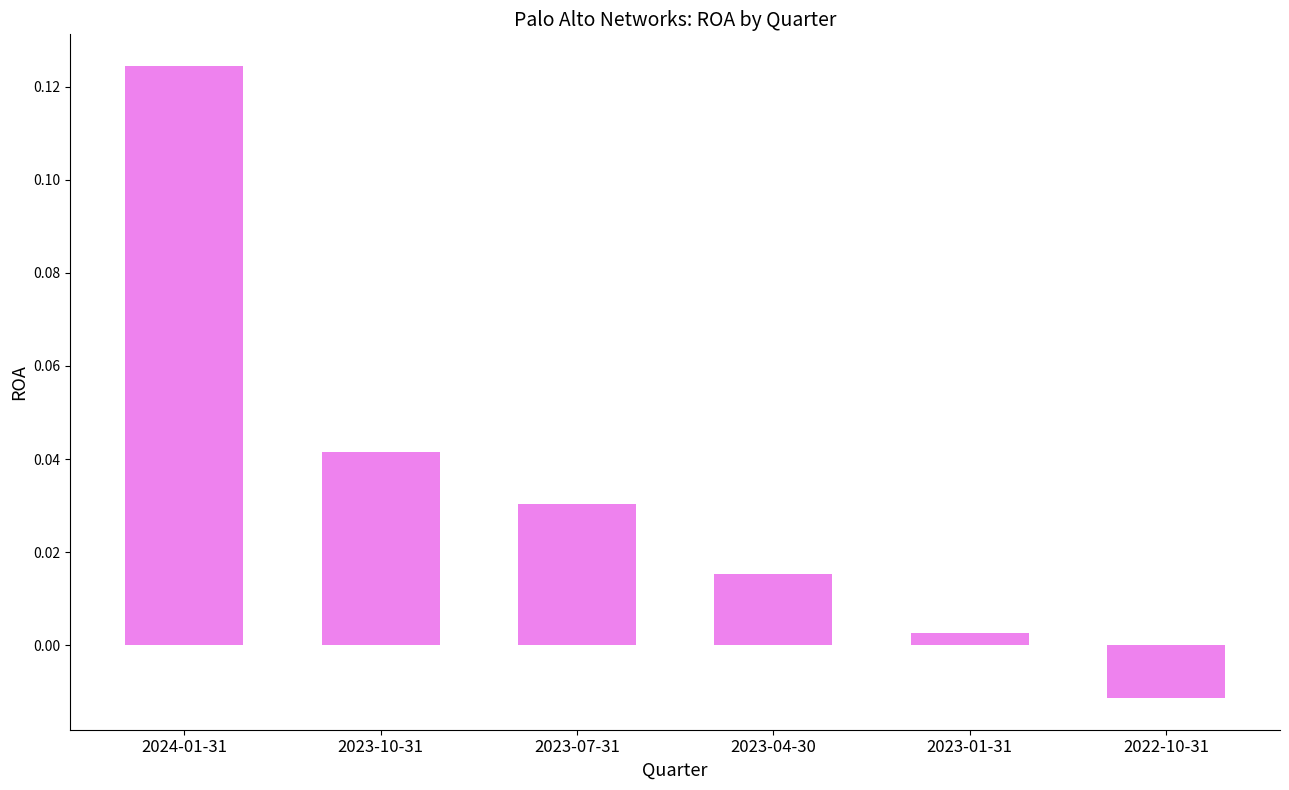

Rank the categories by value from highest to lowest.

2024-01-31, 2023-10-31, 2023-07-31, 2023-04-30, 2023-01-31, 2022-10-31